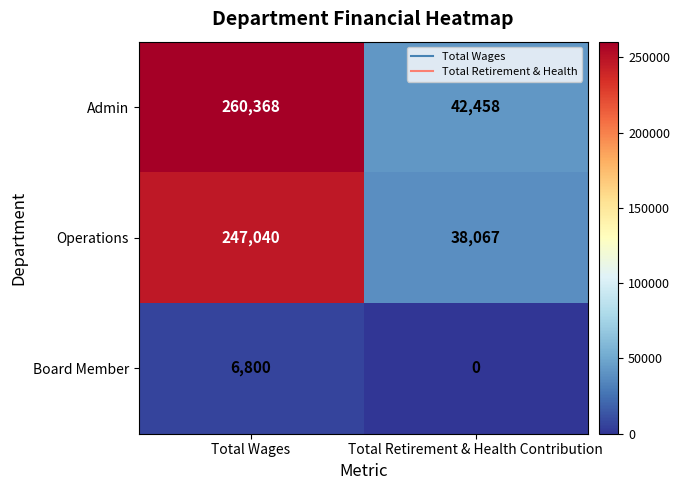

Between Total Wages and Total Retirement & Health Contribution, which series saw the biggest shift?

Admin